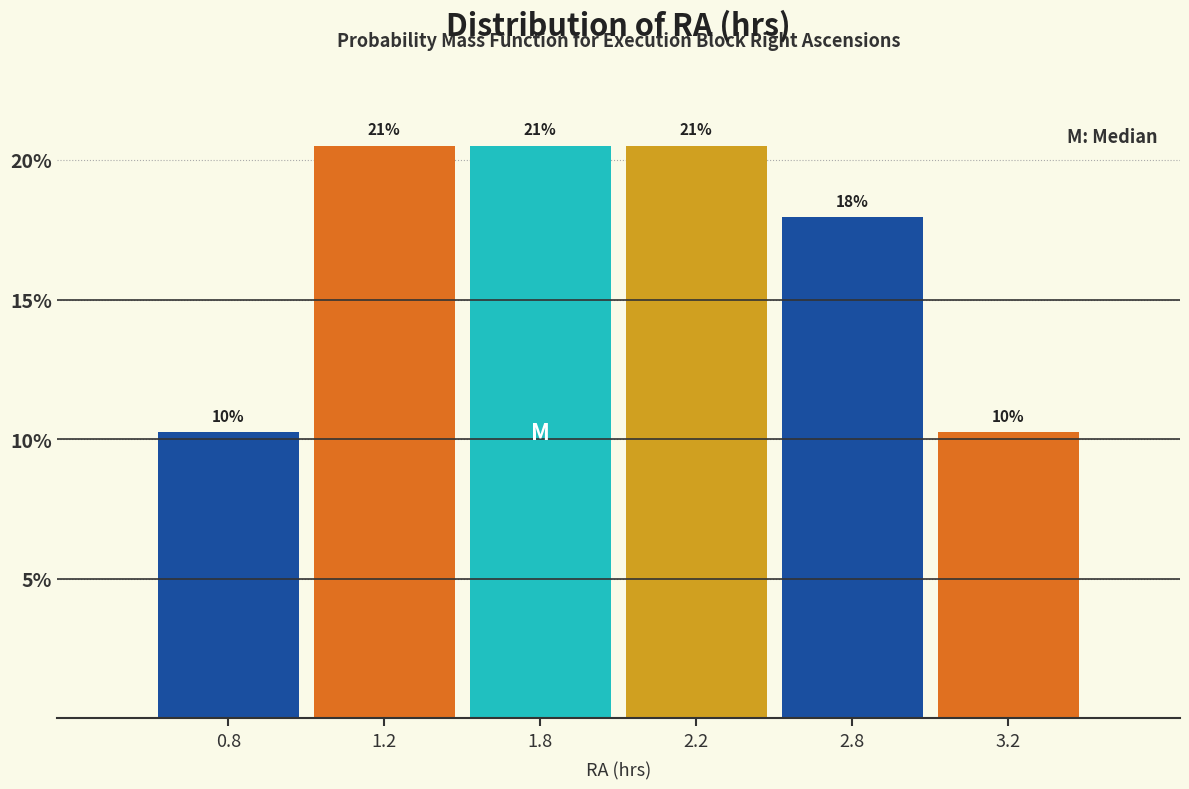

How many bars are there in total?

6